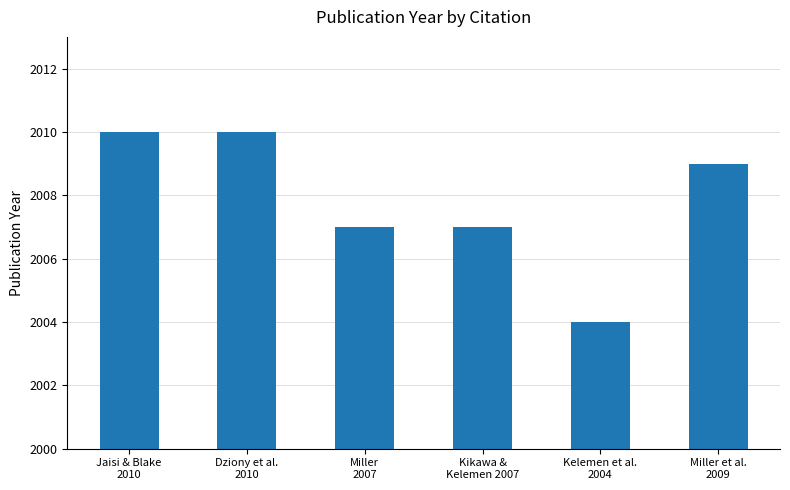

Reading left to right, transcribe all the data shown in this chart.

2010	2010	2007	2007	2004	2009